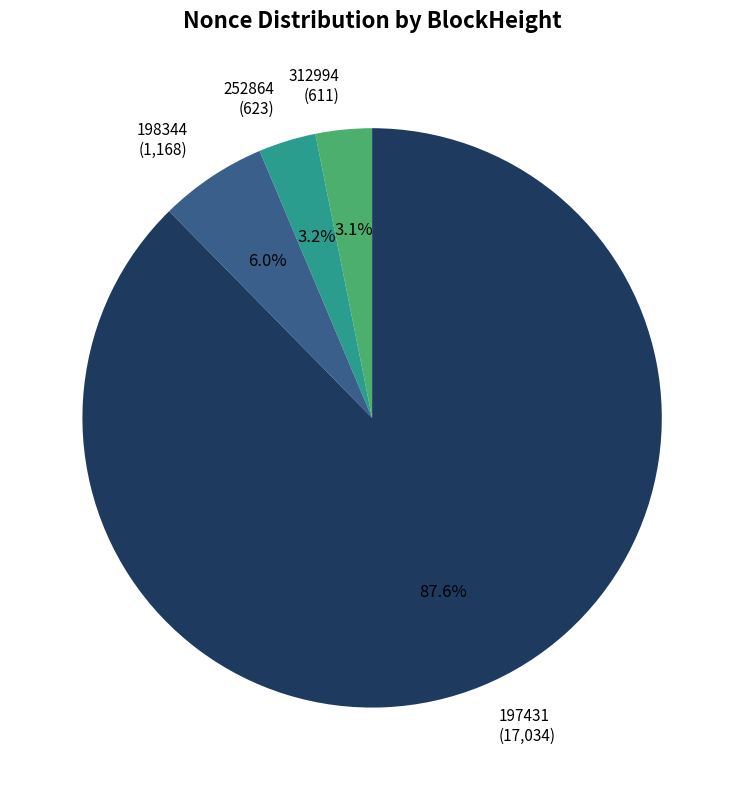

What is the ratio of the value at 198344 to the value at 312994?

1.9